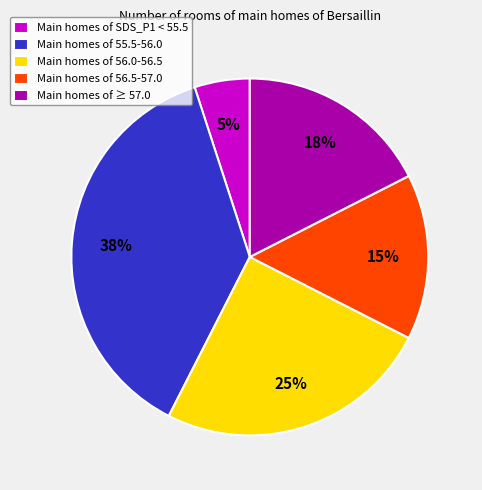

Rank the categories by value from lowest to highest.

Main homes of SDS_P1 < 55.5, Main homes of 56.5-57.0, Main homes of ≥ 57.0, Main homes of 56.0-56.5, Main homes of 55.5-56.0